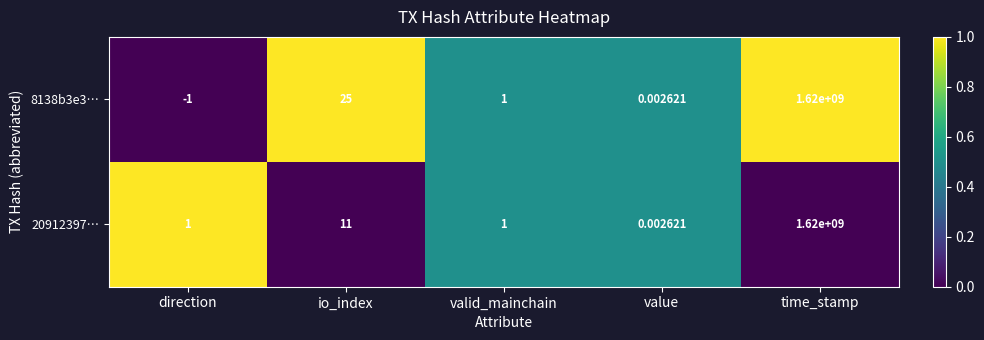

Where is 20912397… nearest to the value 810000000?

io_index